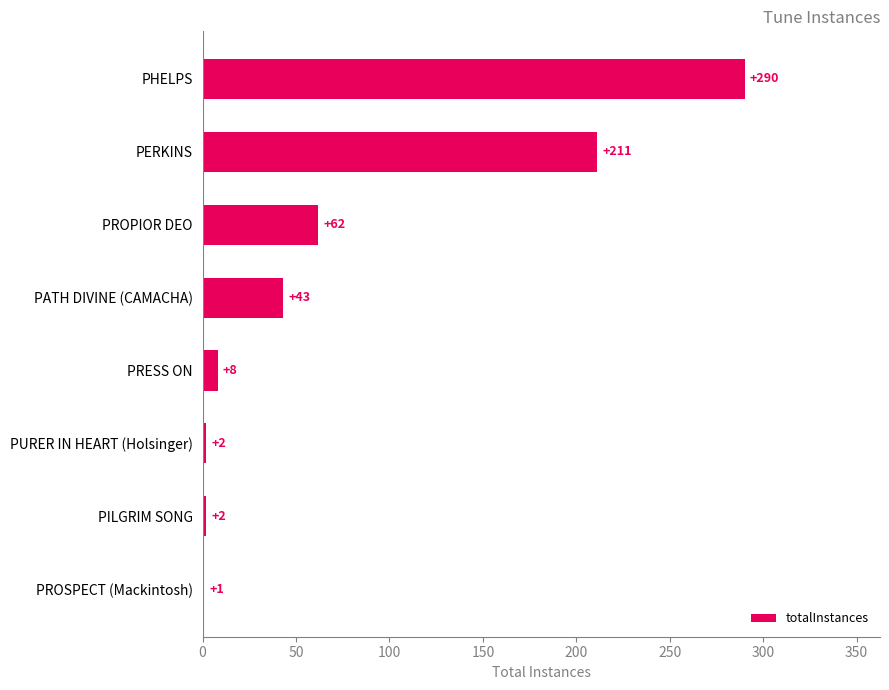

What is the maximum value shown in the chart?

290